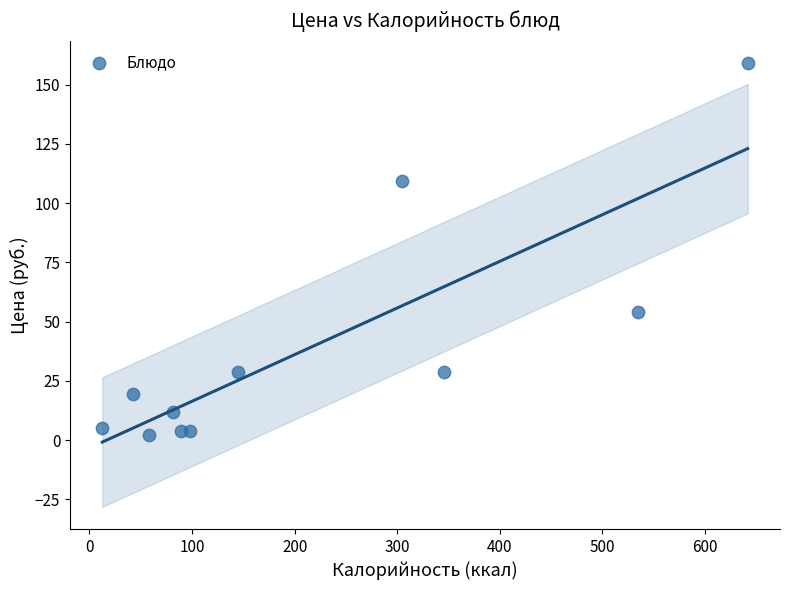

What is the average Y value?

38.8